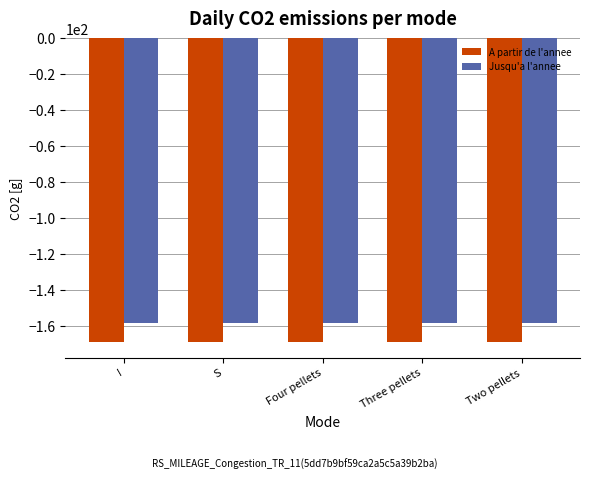

How many groups of bars are there?

5